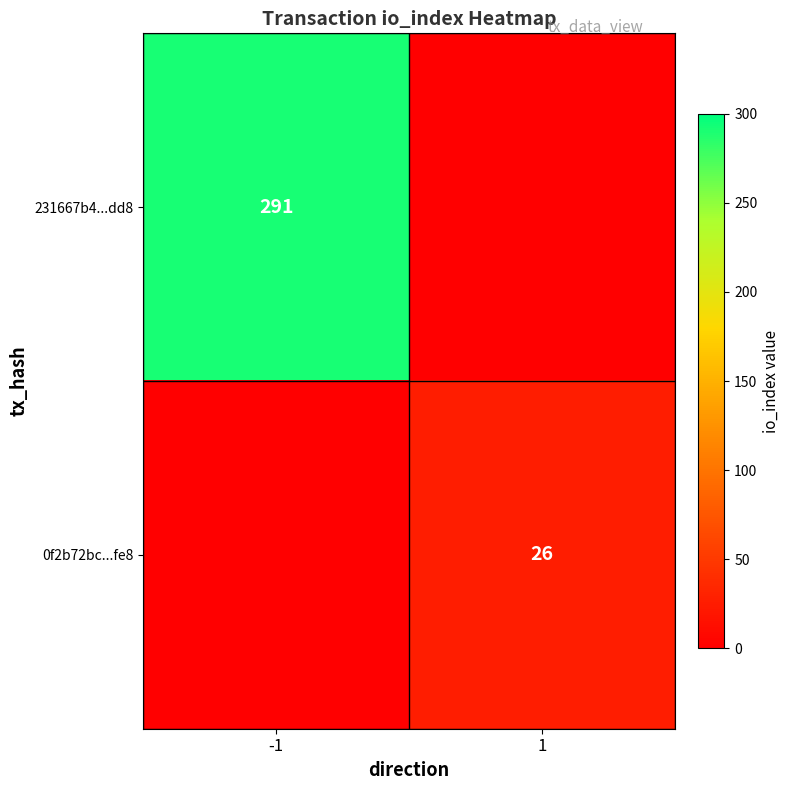

Is it true that 231667b4...dd8 equals 291.0 at -1?

True